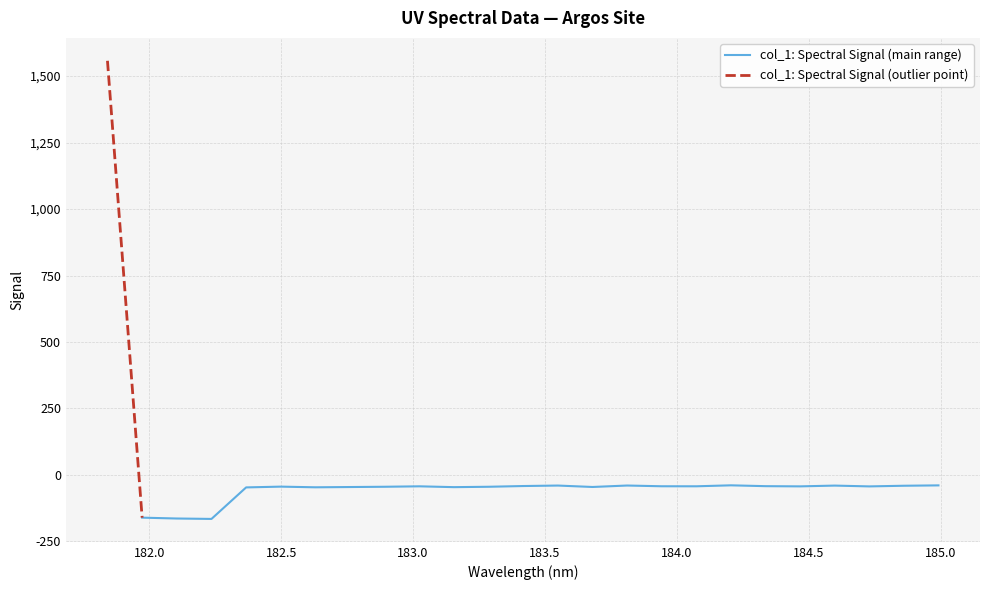

Which category has the highest value across all series?

181.8418